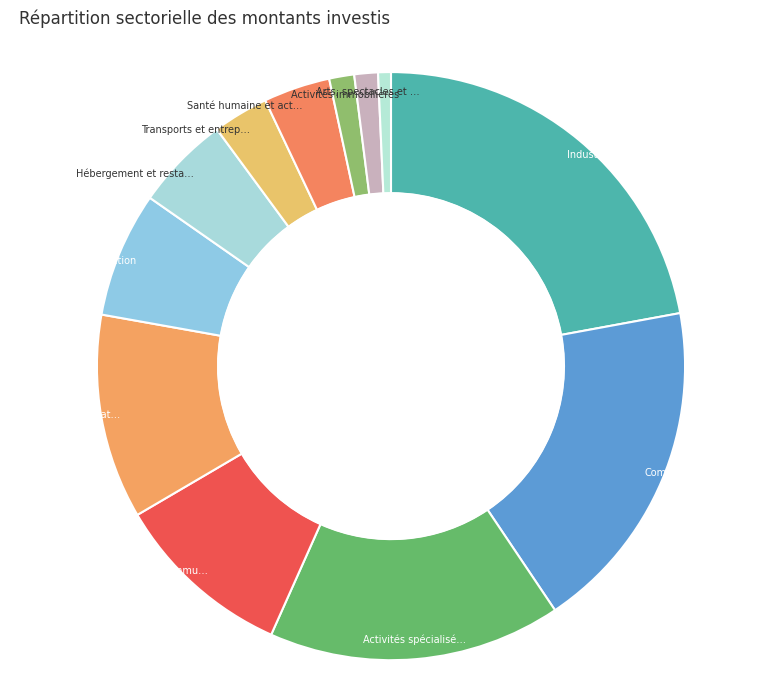

What is the change in value from Activités spécialisées, scientifiques to Arts, spectacles et activités récréatives?

-0.1